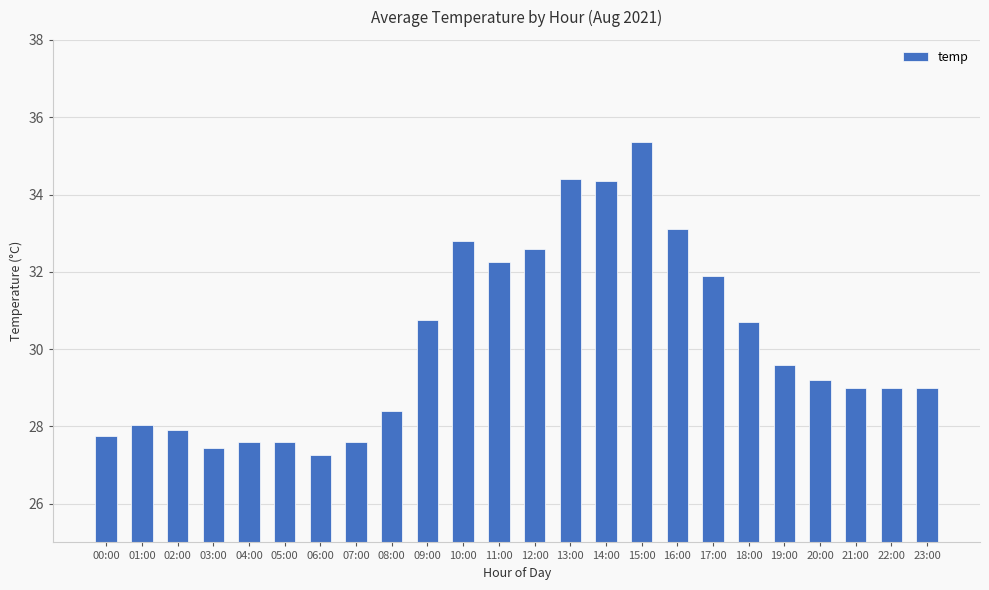

The chart shows a value of 27.2 at 06:00. True or false?

True